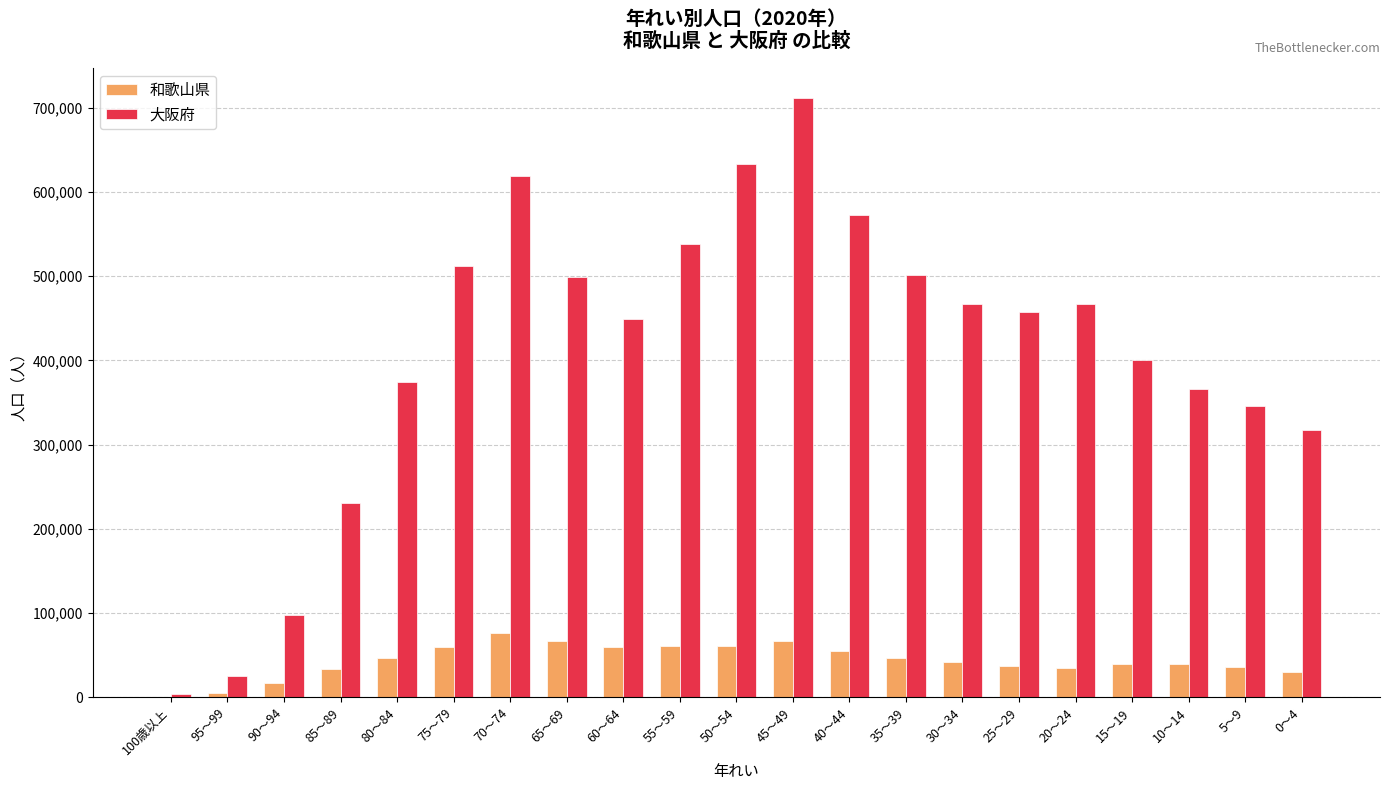

Which series changed the most between 75～79 and 30～34?

大阪府